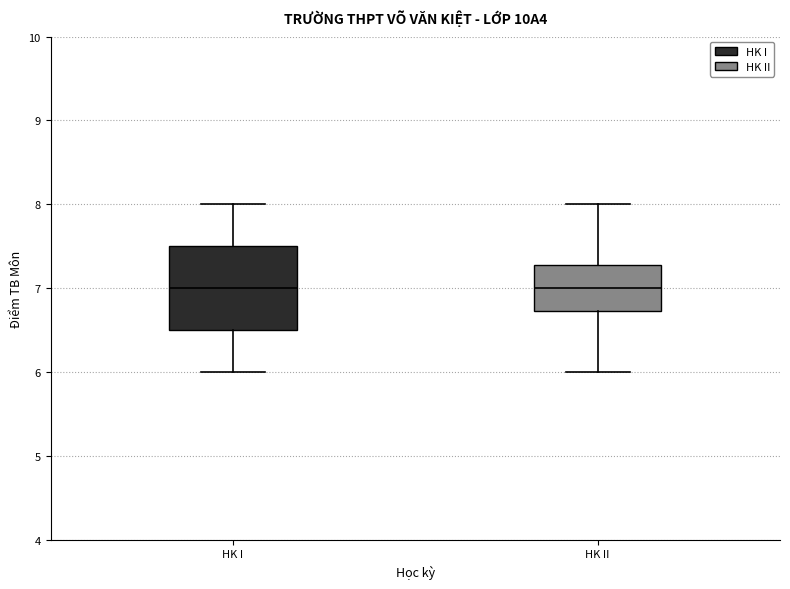

Reading left to right, read every box against the y-axis: the position of its median line, the range the box covers, and the ends of its whiskers. The values are not printed on the chart, so give them approximately, as read against the axis.

HK I: median 7.0, box 6.5 to 7.5, whiskers 6.0 to 8.0
HK II: median 7.0, box 6.7 to 7.3, whiskers 6.0 to 8.0